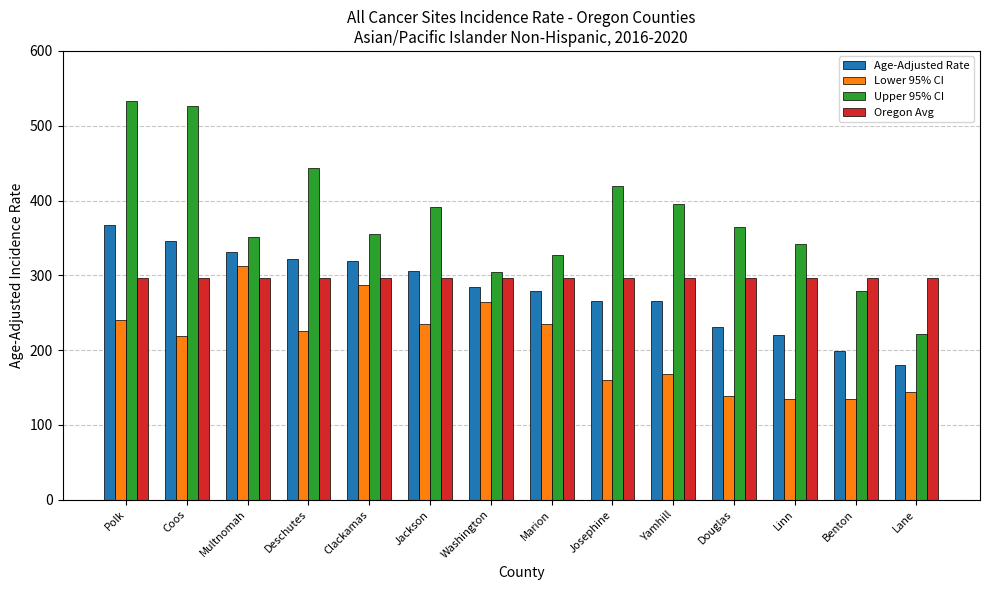

Are the bars grouped side by side (vs. stacked)?

Yes